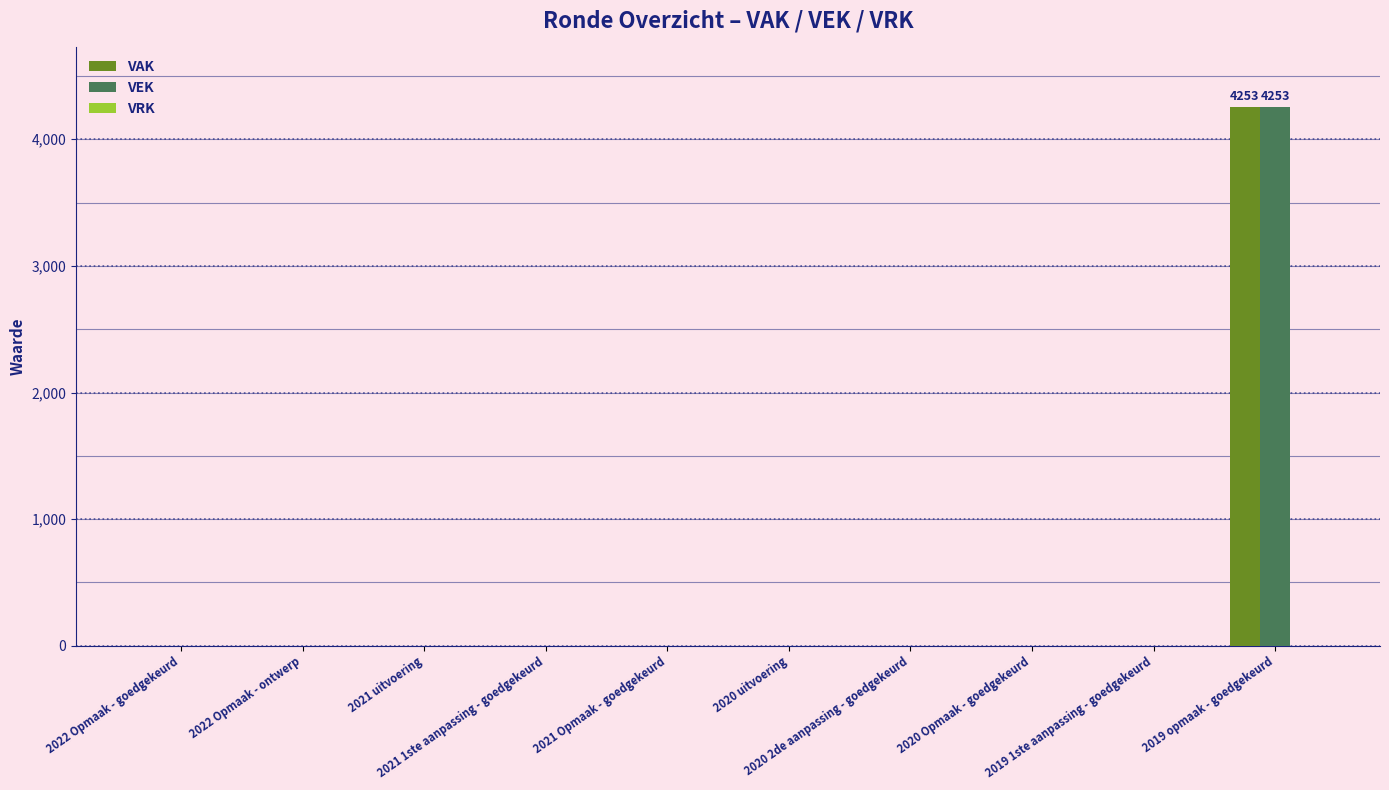

What is the sum of all VAK values?

4253